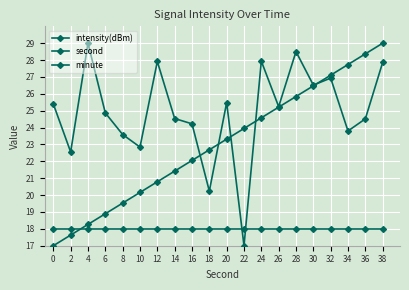

How many series are shown in this chart?

3